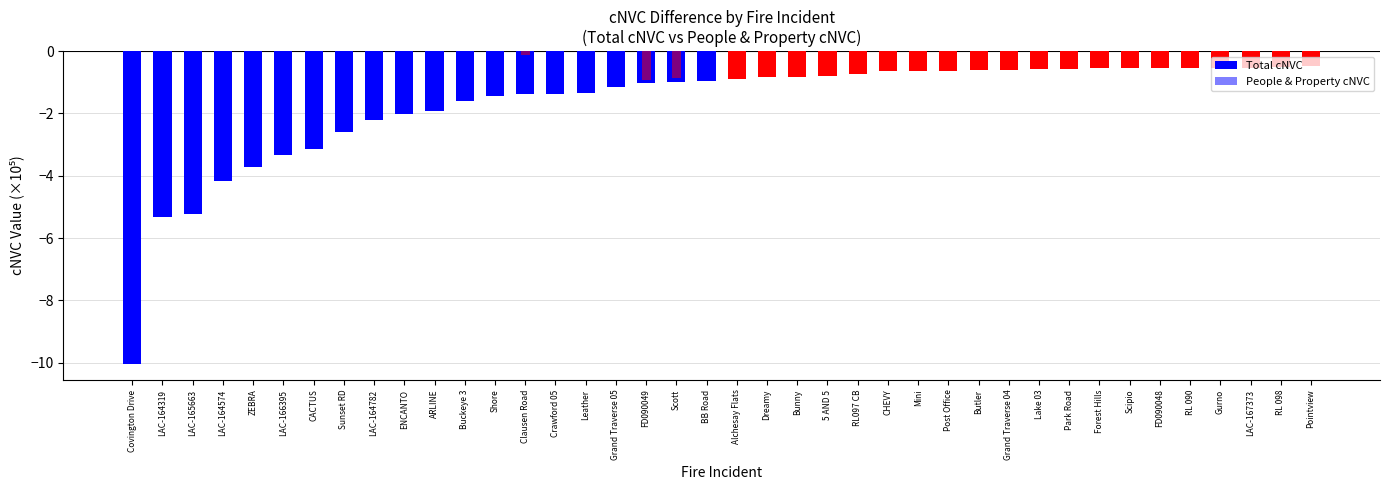

How many groups of bars are there?

40